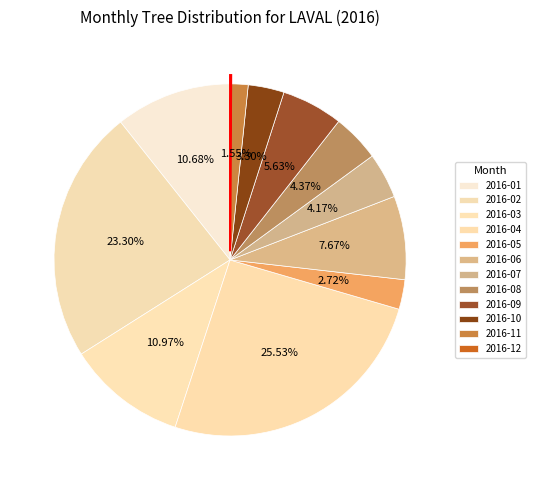

What percentage do 2016-11 and 2016-03 together represent?

12.5%